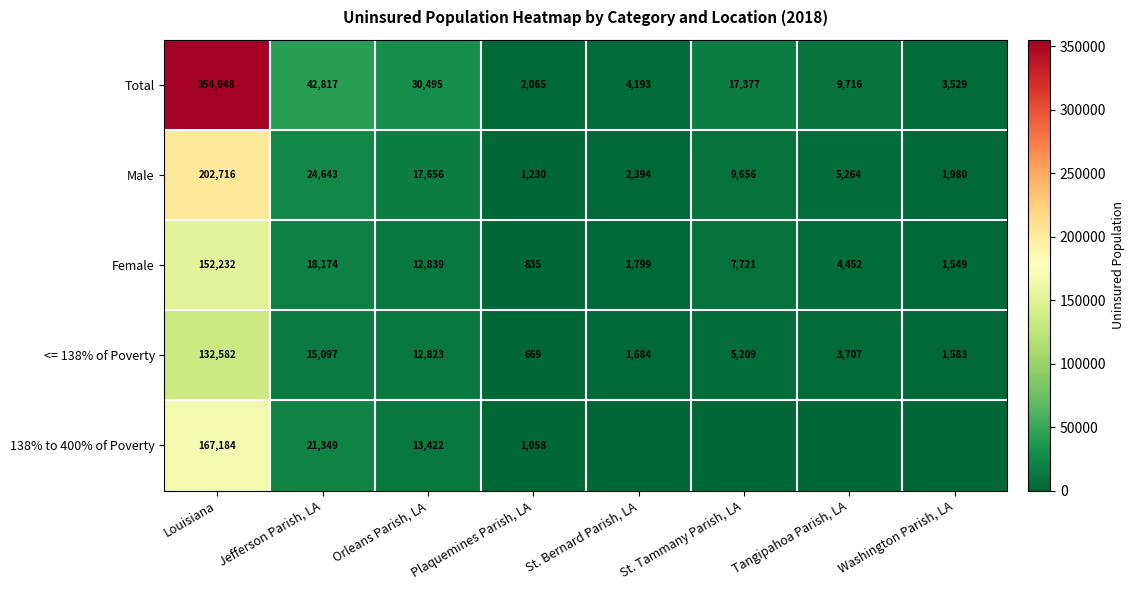

Which category has the highest value in the Female series?

Louisiana